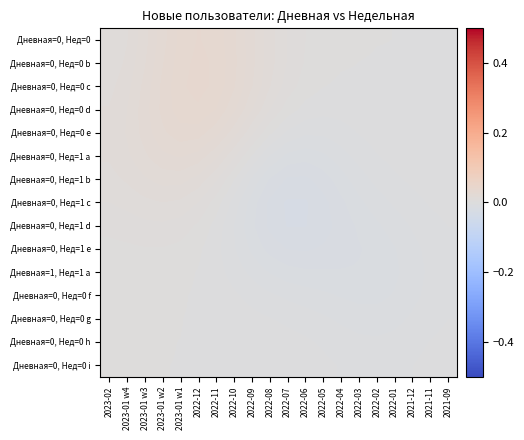

Rank the series by their maximum value, from highest to lowest.

Дневная=0, Нед=0 c, Дневная=0, Нед=0 b, Дневная=0, Нед=0, Дневная=0, Нед=0 d, Дневная=0, Нед=0 e, Дневная=0, Нед=1 a, Дневная=0, Нед=1 b, Дневная=0, Нед=1 c, Дневная=0, Нед=1 d, Дневная=0, Нед=1 e, Дневная=1, Нед=1 a, Дневная=0, Нед=0 f, Дневная=0, Нед=0 g, Дневная=0, Нед=0 h, Дневная=0, Нед=0 i